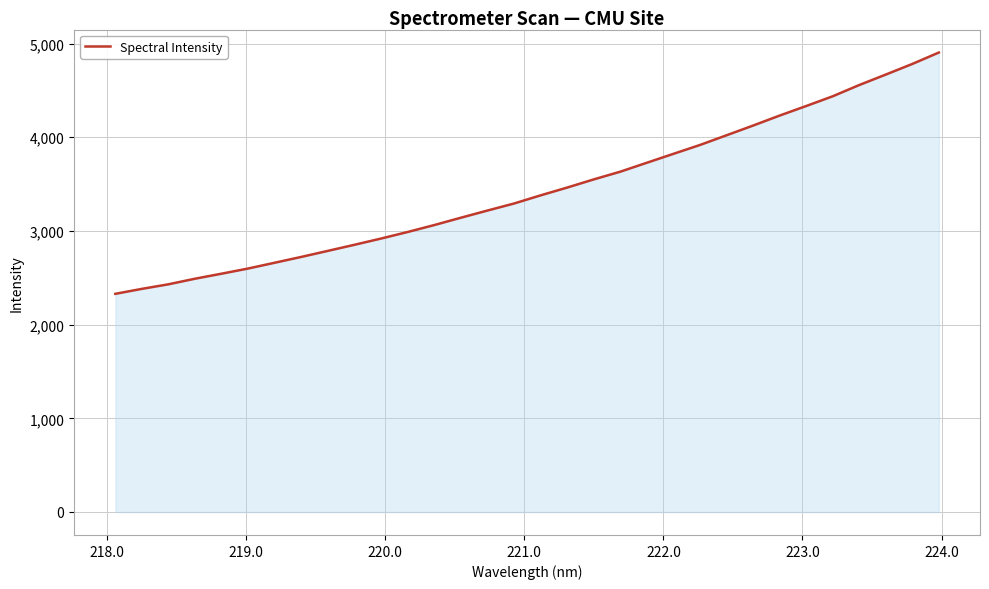

Does the chart display data point markers on the line(s)?

No